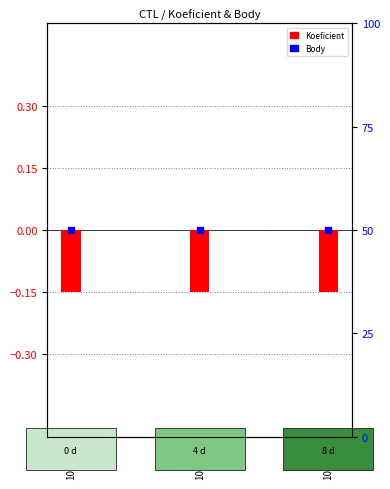

List the series in order of their overall mean, lowest first.

Koeficient, Body